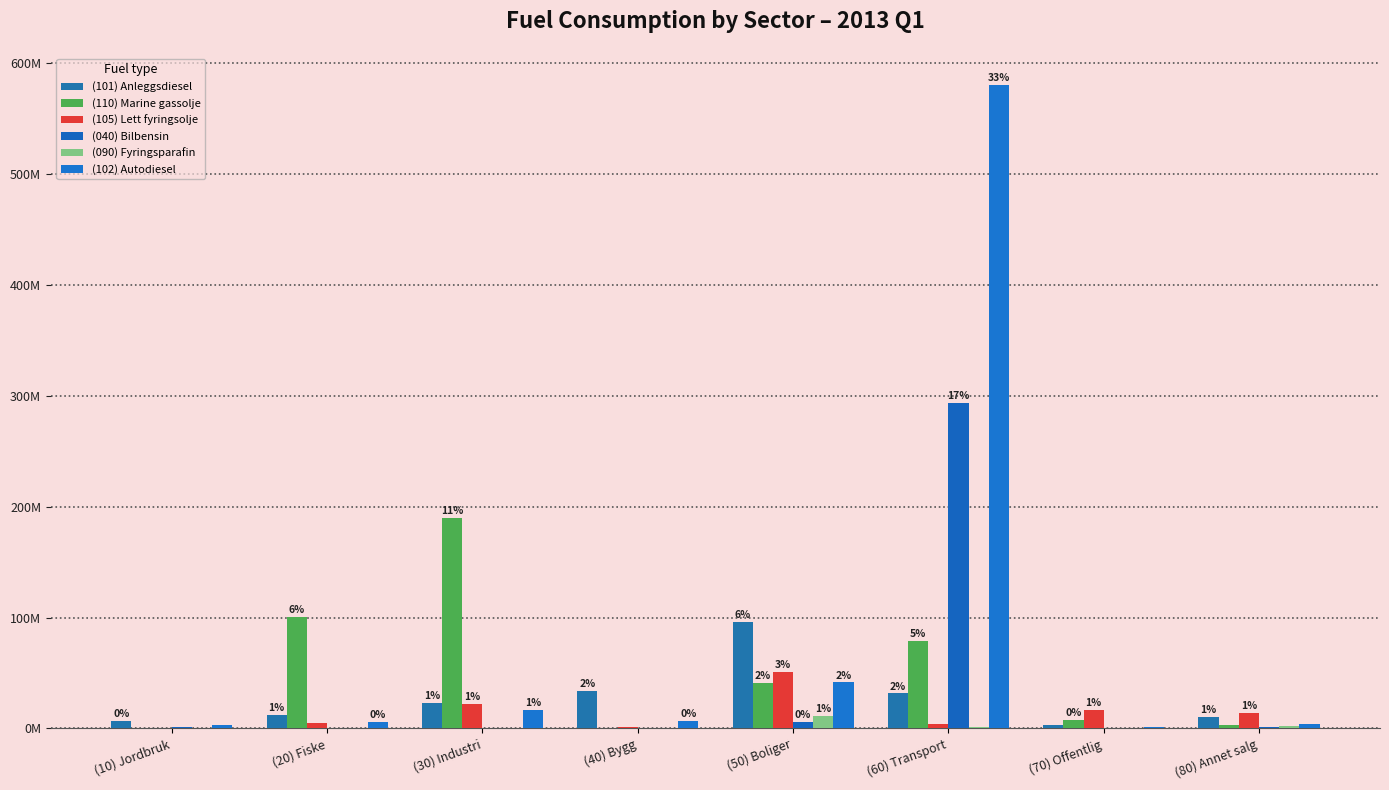

Does the chart contain stacked bars?

No